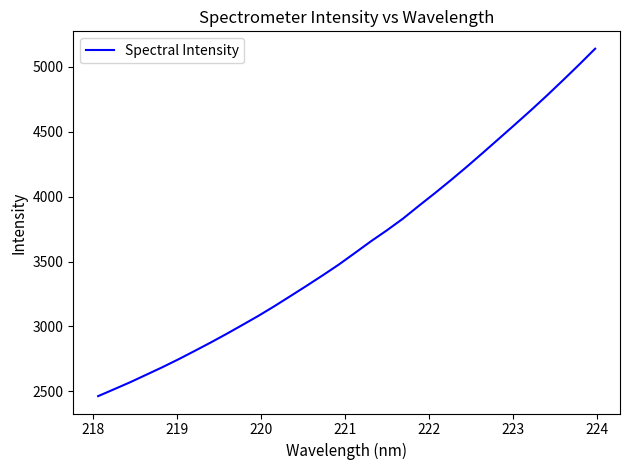

How many distinct data groups are displayed?

1